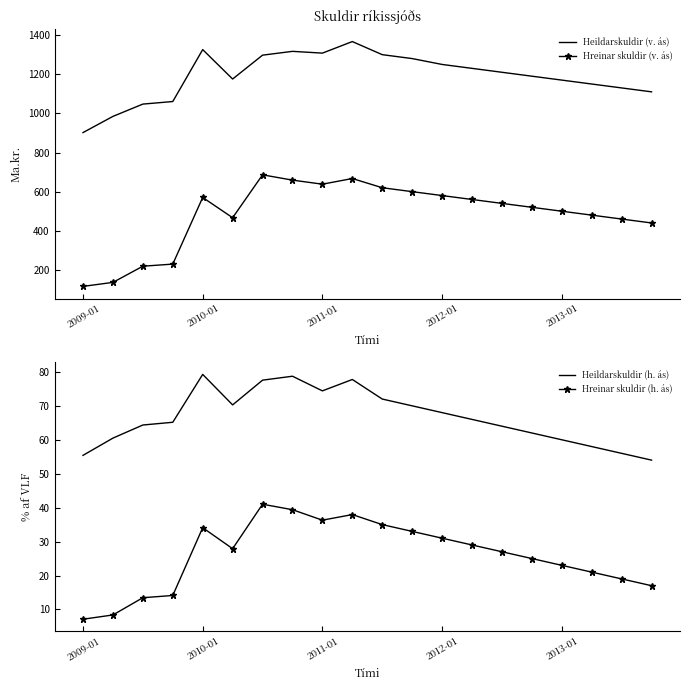

What is the difference between the highest and lowest values at 6?

1256.5